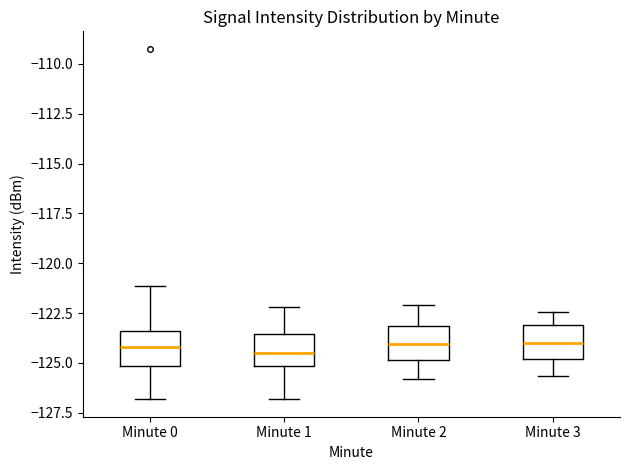

Where is the lower edge of the box for Minute 2 on the y-axis? The values are not printed on the chart, so give them approximately, as read against the axis.

-125.0